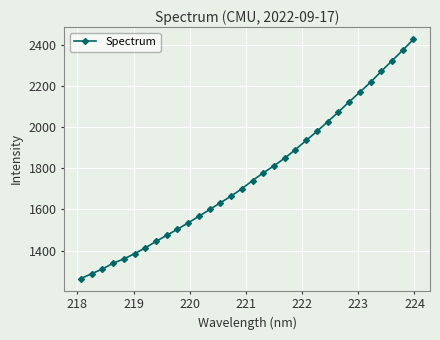

What is the smallest value displayed?

1264.3